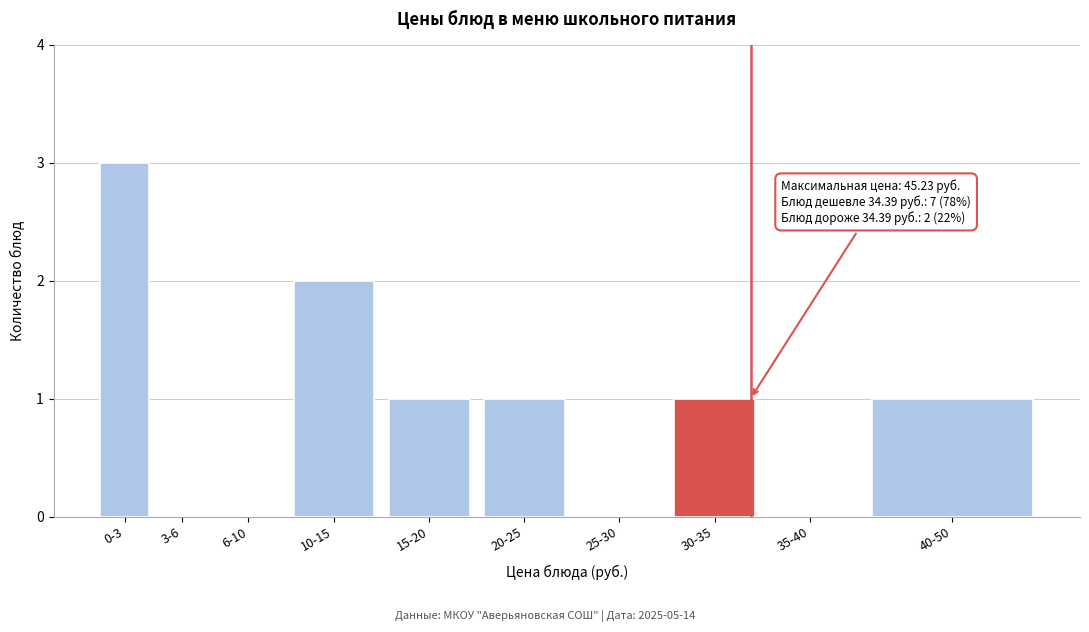

Reading right to left, what are all the values shown in this chart?

40-50=1	35-40=0	30-35=1	25-30=0	20-25=1	15-20=1	10-15=2	6-10=0	3-6=0	0-3=3